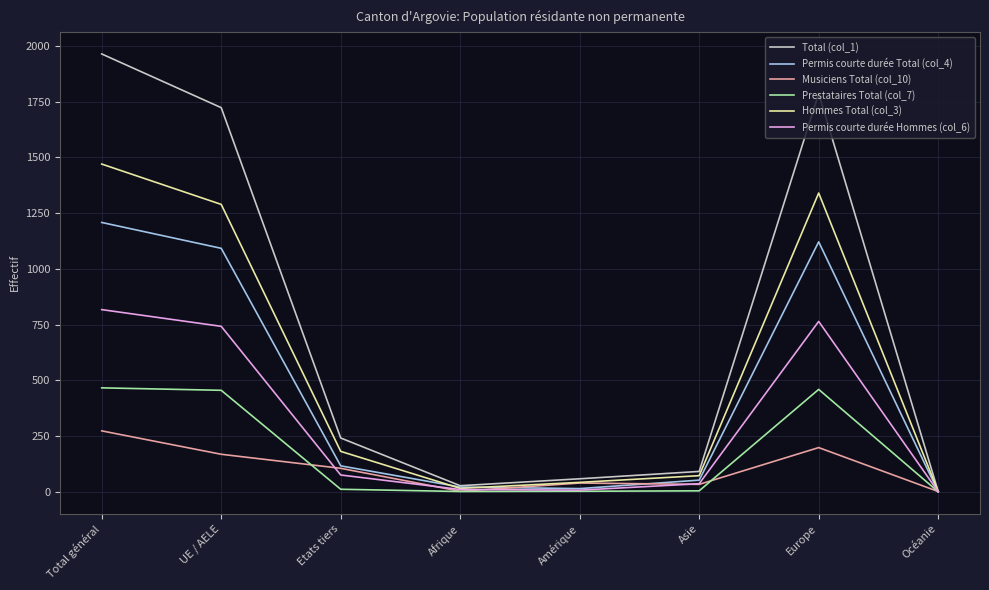

List the series in order of their peak value, lowest first.

Musiciens Total (col_10), Prestataires Total (col_7), Permis courte durée Hommes (col_6), Permis courte durée Total (col_4), Hommes Total (col_3), Total (col_1)